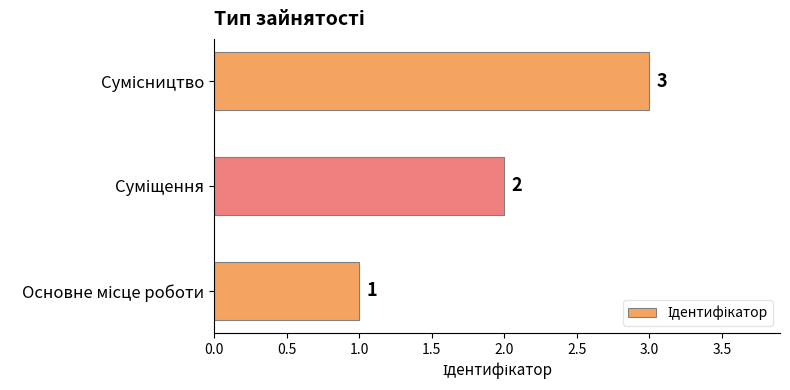

How many values are between 1 and 3?

3